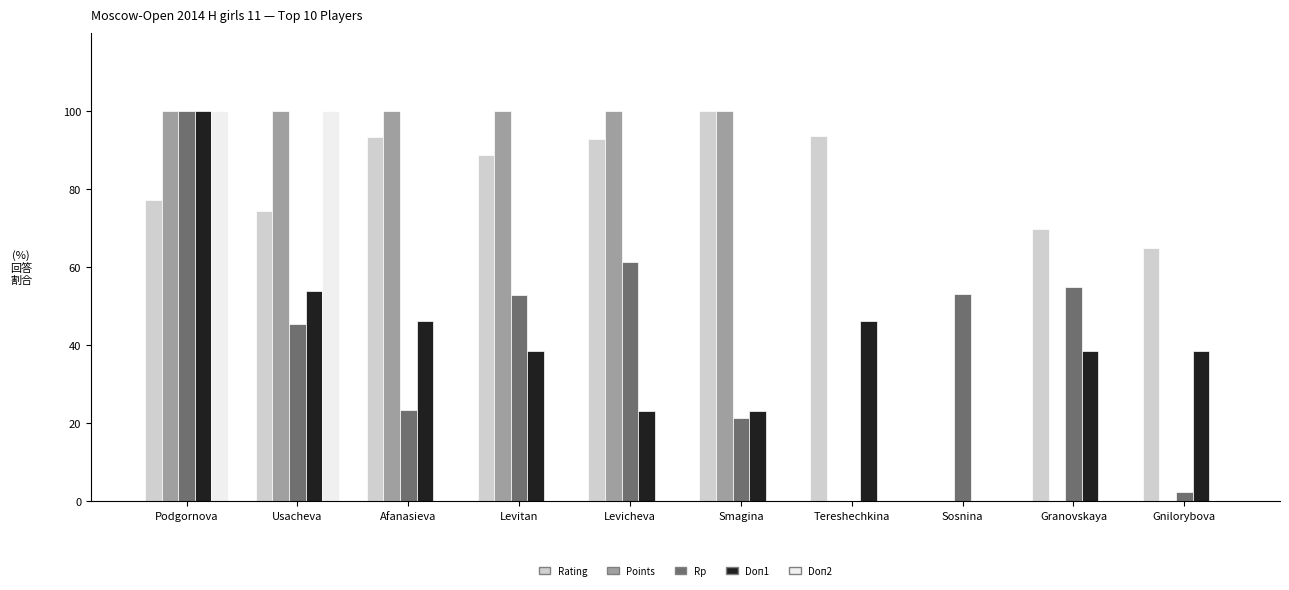

Is it true that Points equals -35.7 at Gnilorybova?

False